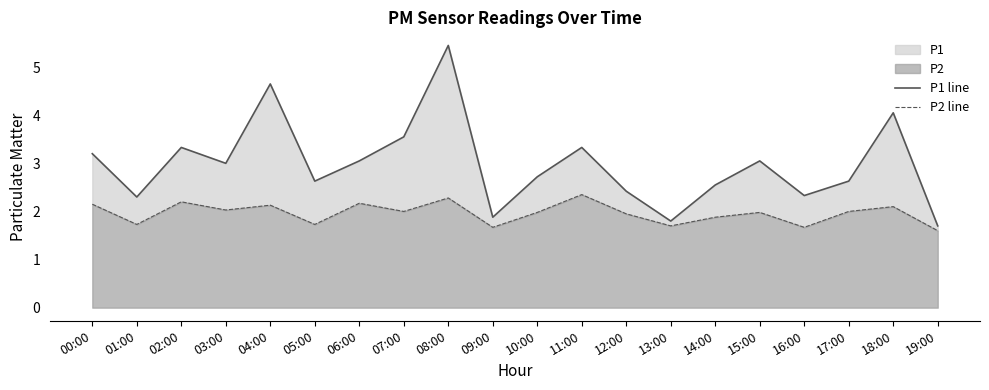

At which label does P2 line reach its minimum?

19:00